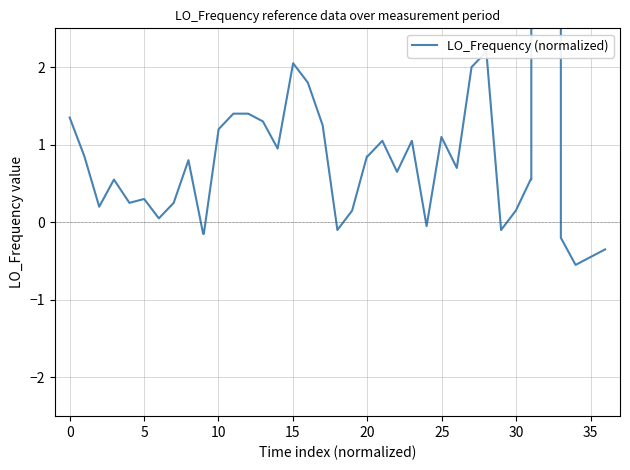

How many lines are shown in the chart?

1